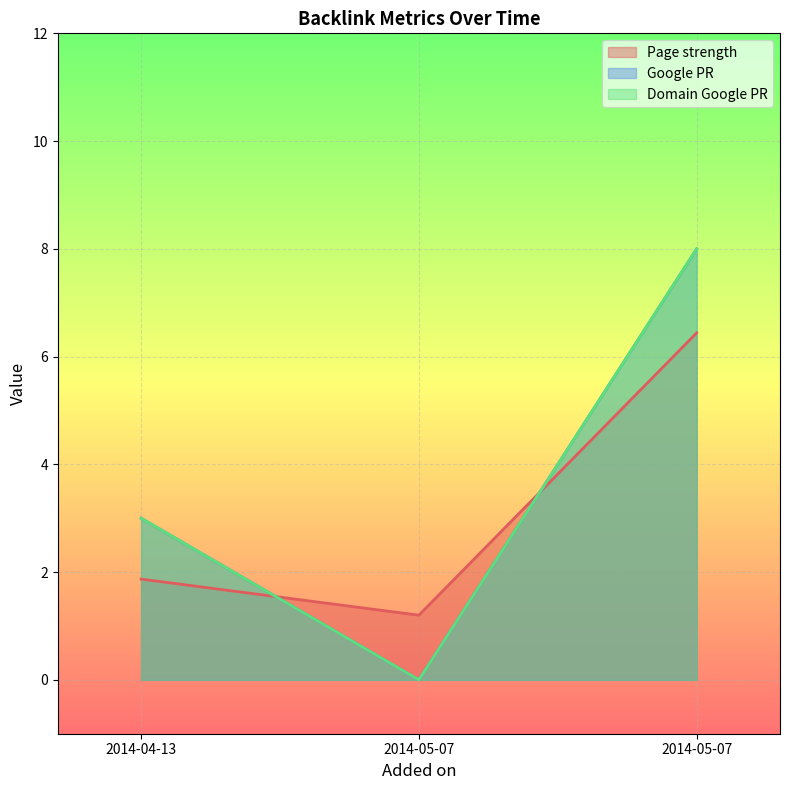

What are all the series names shown in the legend?

Page strength, Google PR, Domain Google PR